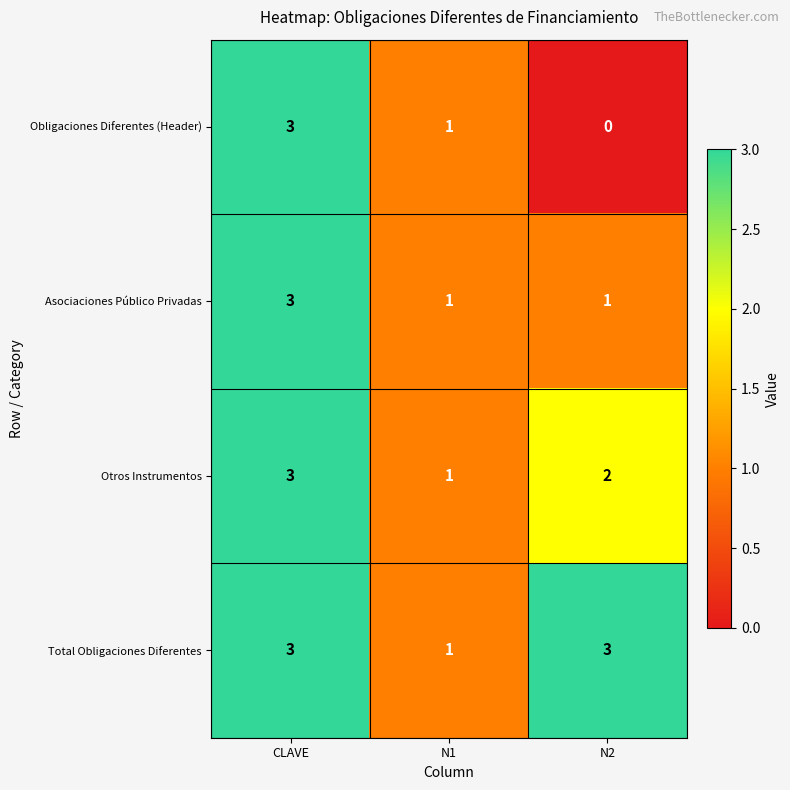

Reading left to right, transcribe all the data shown in this chart.

Obligaciones Diferentes (Header): 3	1	0
Asociaciones Público Privadas: 3	1	1
Otros Instrumentos: 3	1	2
Total Obligaciones Diferentes: 3	1	3